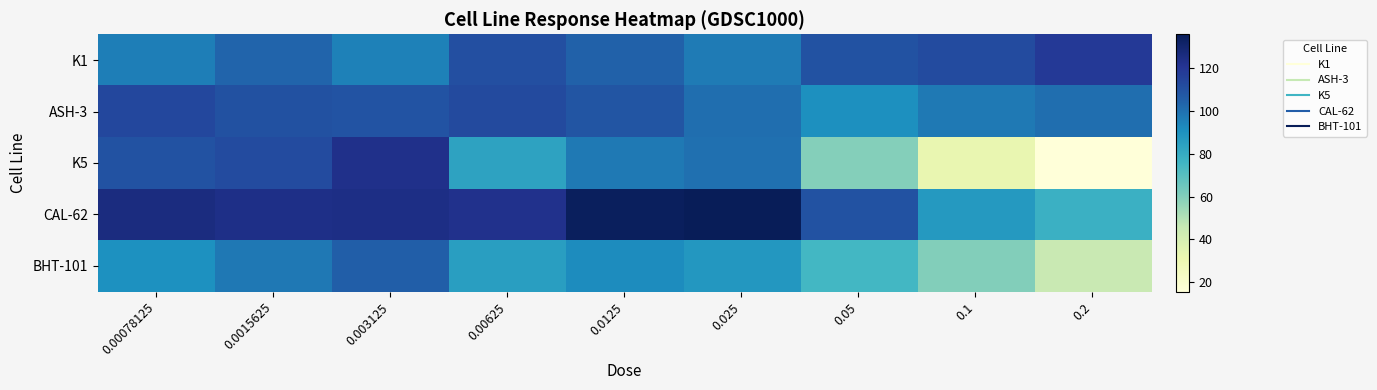

At which category is the sum across all series the highest?

0.003125